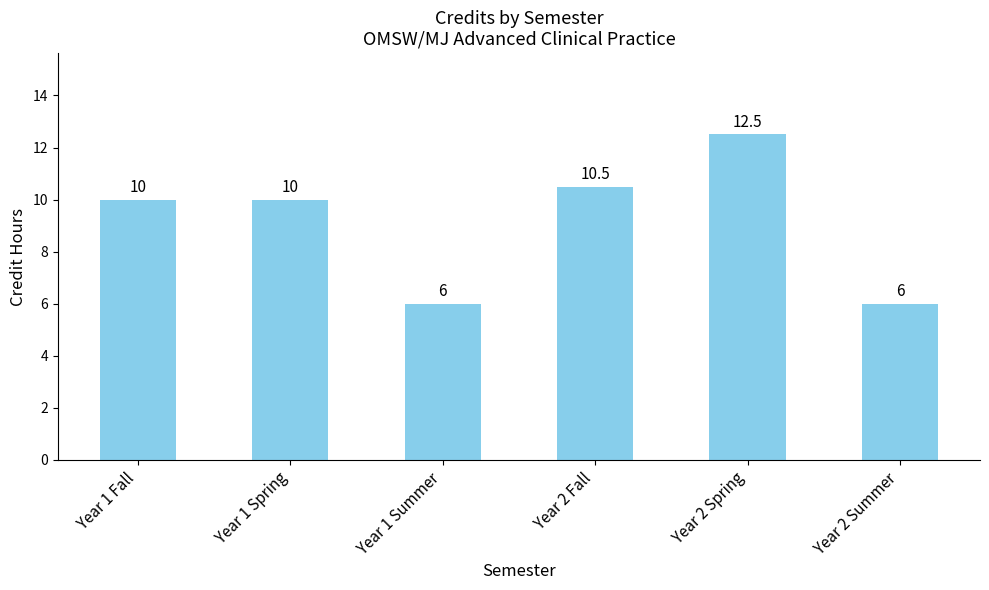

The value at Year 1 Fall is 10.0. True or false?

True